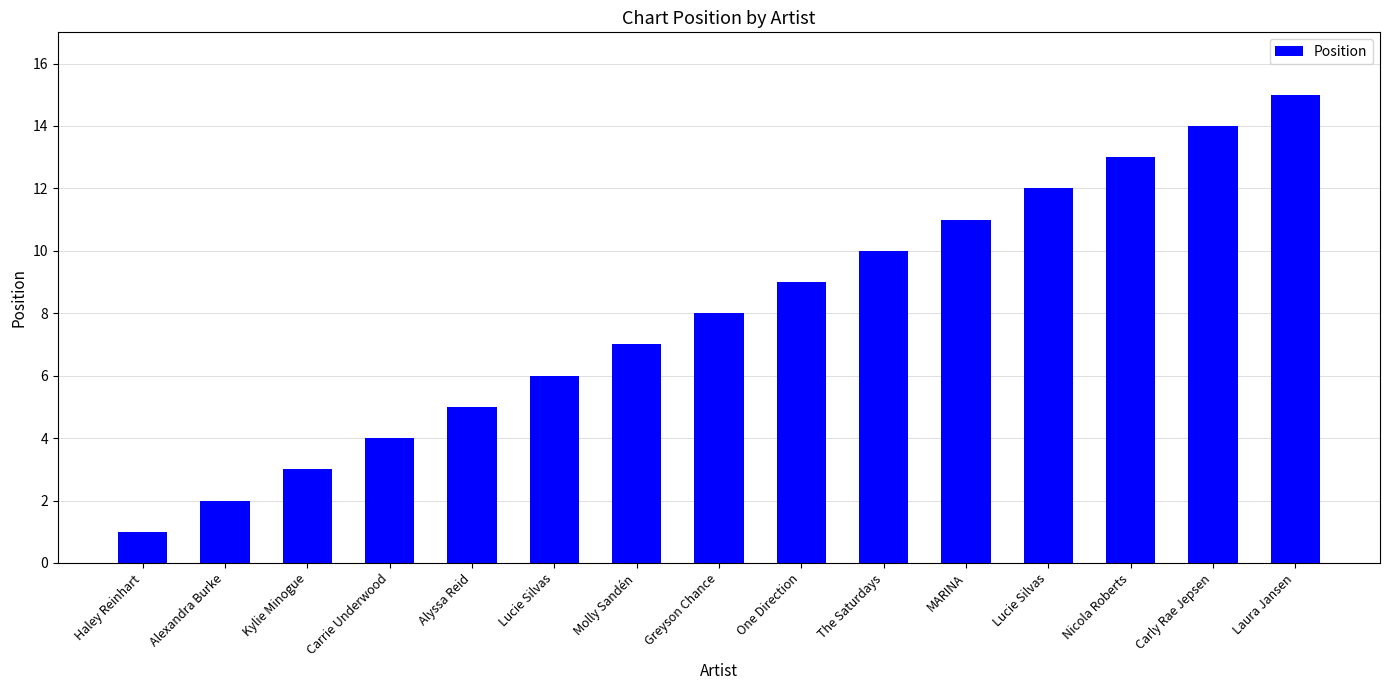

Does the chart contain any negative values?

No